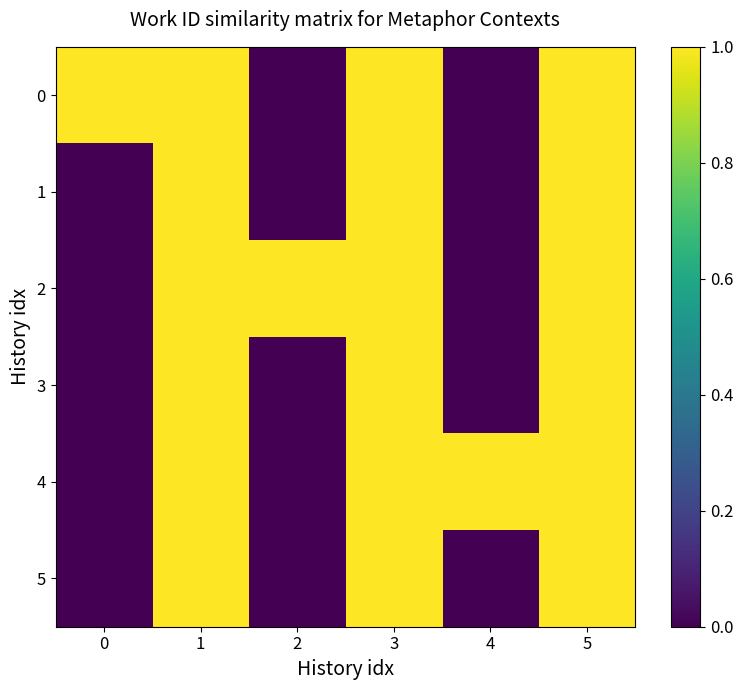

At how many categories does at least one series exceed 0?

6